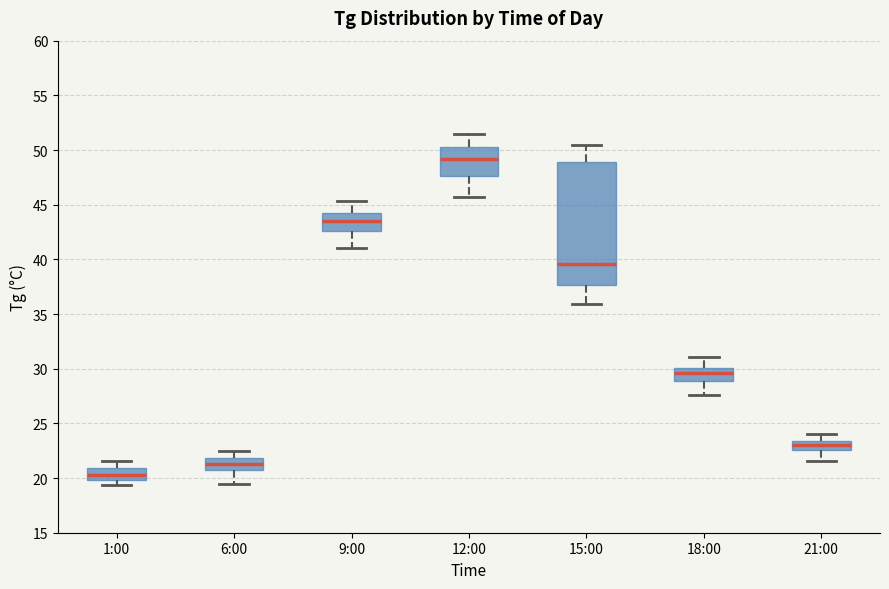

Reading left to right, read every box against the y-axis: the position of its median line, the range the box covers, and the ends of its whiskers. The values are not printed on the chart, so give them approximately, as read against the axis.

1:00: median 20.5, box 20.0 to 21.0, whiskers 19.5 to 21.5
6:00: median 21.5, box 21.0 to 22.0, whiskers 19.5 to 22.5
9:00: median 43.5, box 42.5 to 44.5, whiskers 41.0 to 45.5
12:00: median 49.0, box 47.5 to 50.5, whiskers 45.5 to 51.5
15:00: median 39.5, box 37.5 to 49.0, whiskers 36.0 to 50.5
18:00: median 29.5, box 29.0 to 30.0, whiskers 27.5 to 31.0
21:00: median 23.0, box 22.5 to 23.5, whiskers 21.5 to 24.0